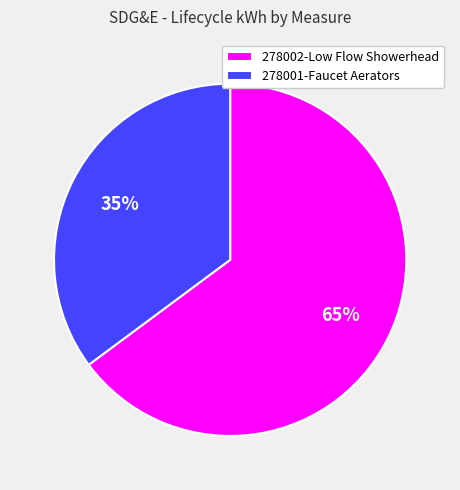

To the nearest percent, what percentage of the pie is 278001-Faucet Aerators?

35%